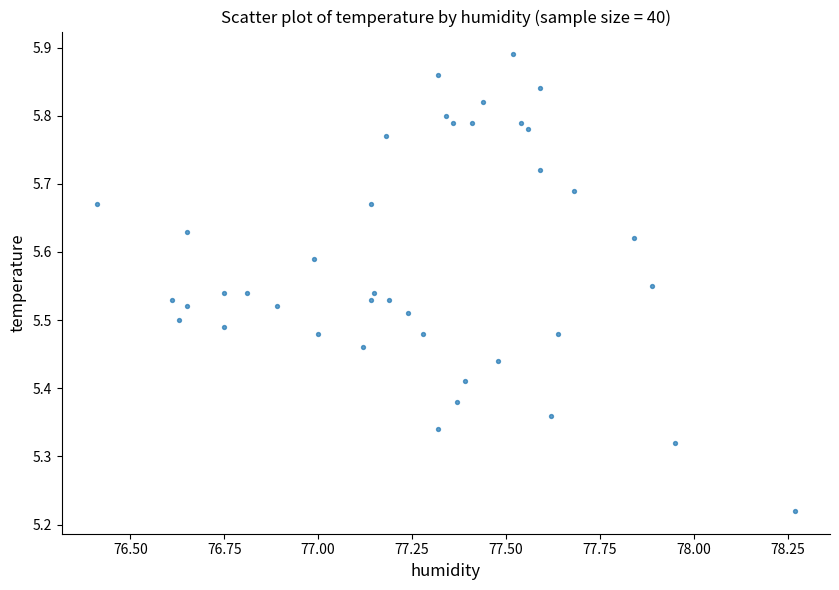

What is the range of X values (max minus min)?

1.9